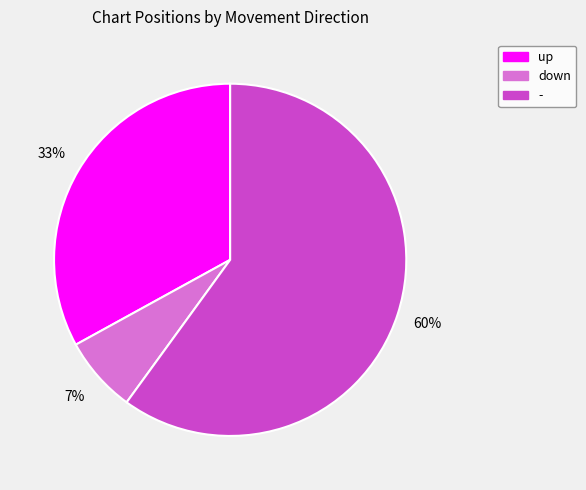

The down slice represents 7% of the pie. True or false?

True